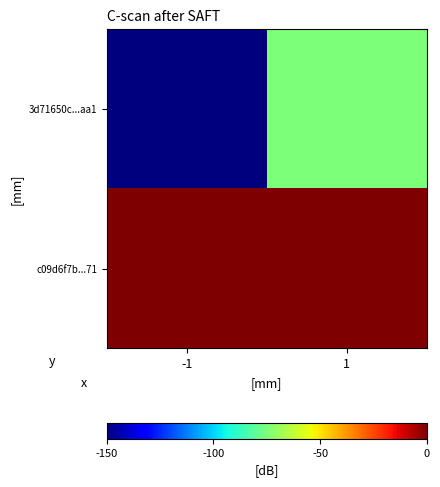

List the series in order of their peak value, highest first.

c09d6f7b...71, 3d71650c...aa1